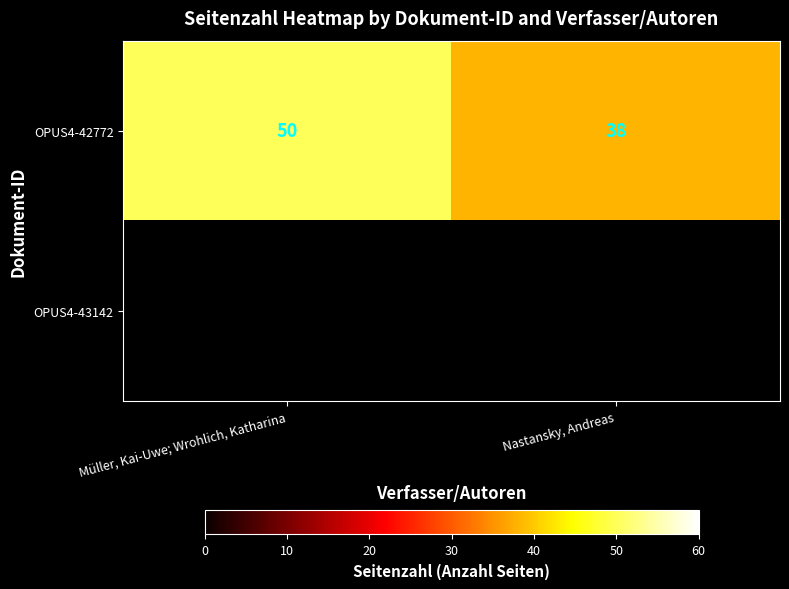

What value does the OPUS4-42772 series have at Müller, Kai-Uwe; Wrohlich, Katharina, to the nearest 10?

50